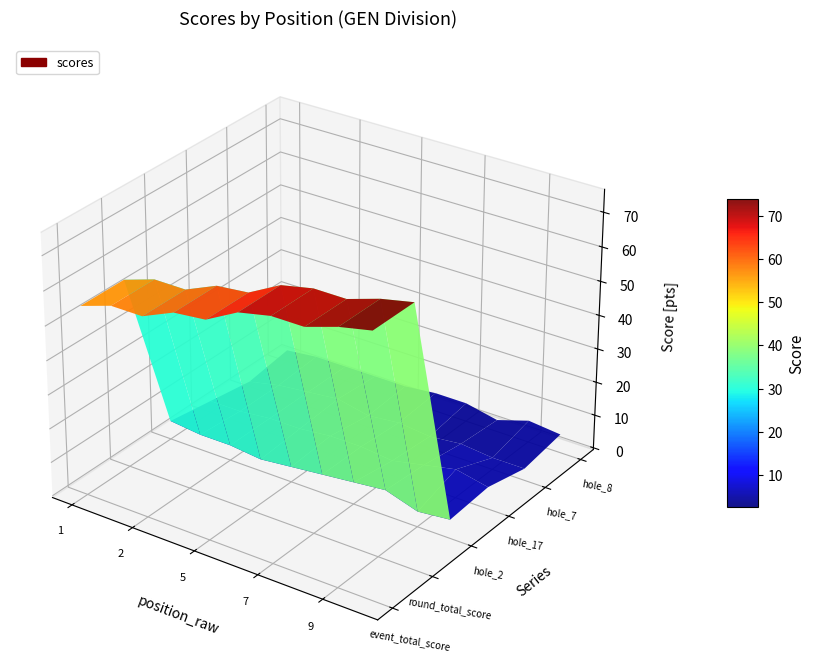

Reading left to right, extract all data points from this chart.

event_total_score: 1=55	2=58	2=58	4=62	5=63	6=68	7=70	7=70	9=73	10=75
round_total_score: 1=55	2=58	2=58	4=62	5=63	6=68	7=70	7=70	9=73	10=75
hole_2: 1=5	2=4	2=4	4=3	5=4	6=5	7=6	7=7	9=4	10=5
hole_17: 1=3	2=3	2=4	4=4	5=5	6=5	7=4	7=6	9=8	10=6
hole_7: 1=1	2=3	2=4	4=5	5=3	6=4	7=3	7=4	9=3	10=3
hole_8: 1=3	2=4	2=4	4=4	5=4	6=5	7=5	7=3	9=6	10=5